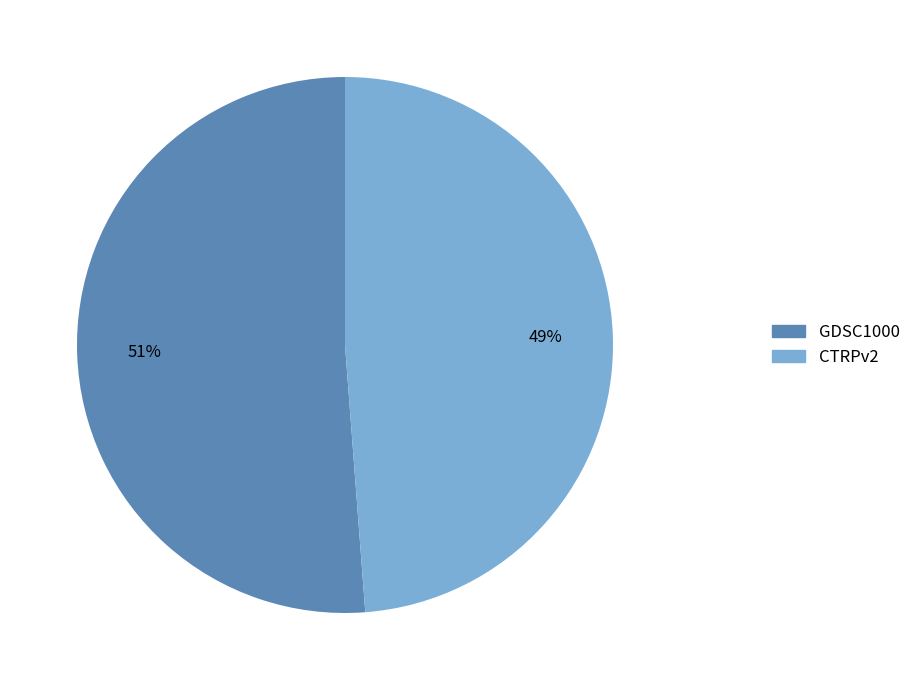

To the nearest percent, what is the average slice percentage?

50%